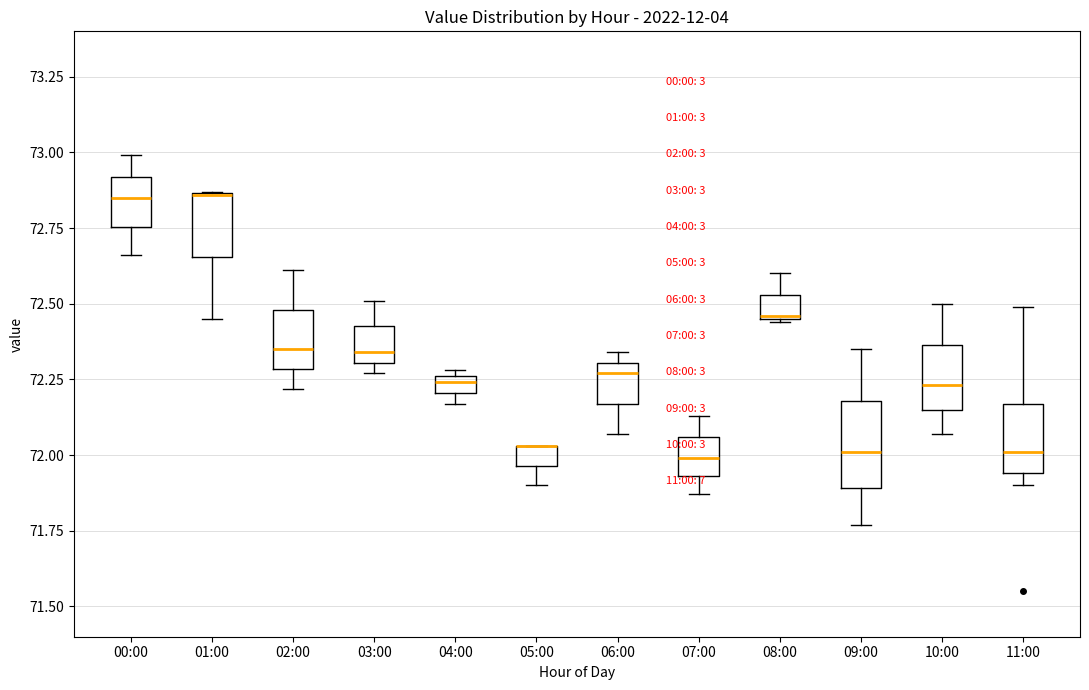

Where is the lower edge of the box for 02:00 on the y-axis? The values are not printed on the chart, so give them approximately, as read against the axis.

72.30